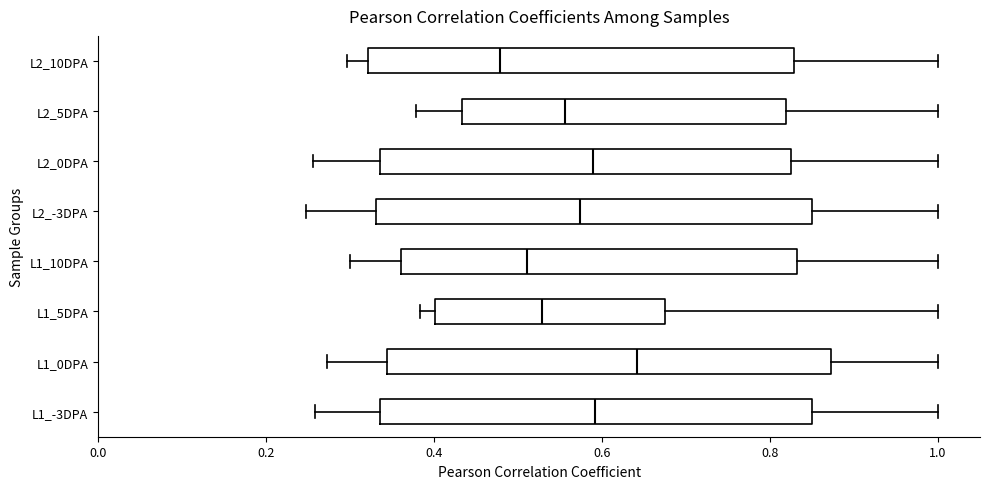

Reading bottom to top, read every box against the x-axis: the position of its median line, the range the box covers, and the ends of its whiskers. The values are not printed on the chart, so give them approximately, as read against the axis.

L1_-3DPA: median 0.60, box 0.34 to 0.86, whiskers 0.26 to 1.00
L1_0DPA: median 0.64, box 0.34 to 0.88, whiskers 0.28 to 1.00
L1_5DPA: median 0.52, box 0.40 to 0.68, whiskers 0.38 to 1.00
L1_10DPA: median 0.52, box 0.36 to 0.84, whiskers 0.30 to 1.00
L2_-3DPA: median 0.58, box 0.34 to 0.84, whiskers 0.24 to 1.00
L2_0DPA: median 0.58, box 0.34 to 0.82, whiskers 0.26 to 1.00
L2_5DPA: median 0.56, box 0.44 to 0.82, whiskers 0.38 to 1.00
L2_10DPA: median 0.48, box 0.32 to 0.82, whiskers 0.30 to 1.00